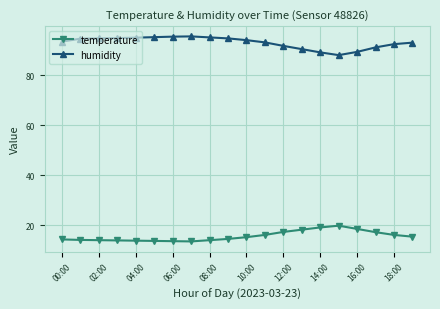

True or false: temperature and humidity cross at least once.

False